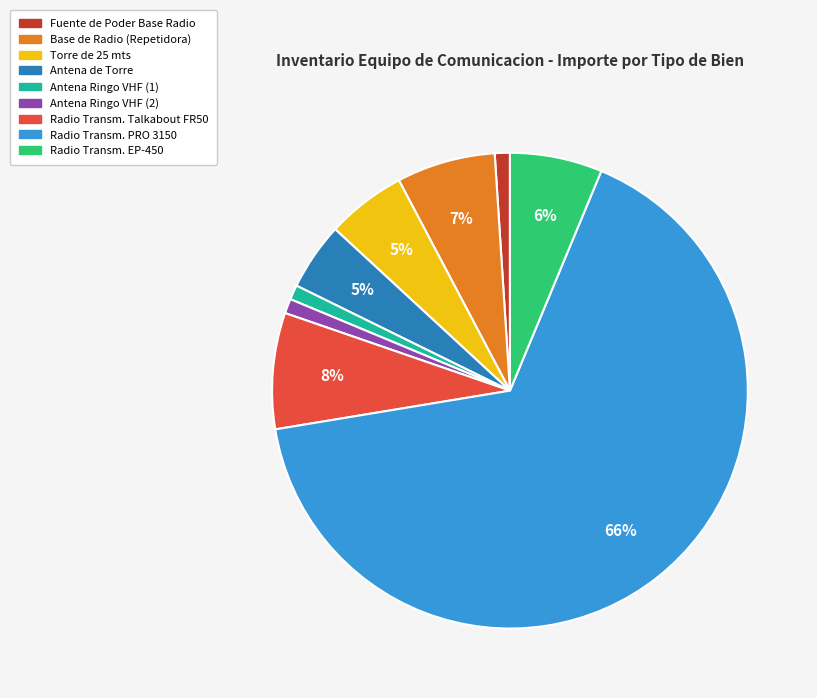

To the nearest percent, what is the average slice percentage?

11%